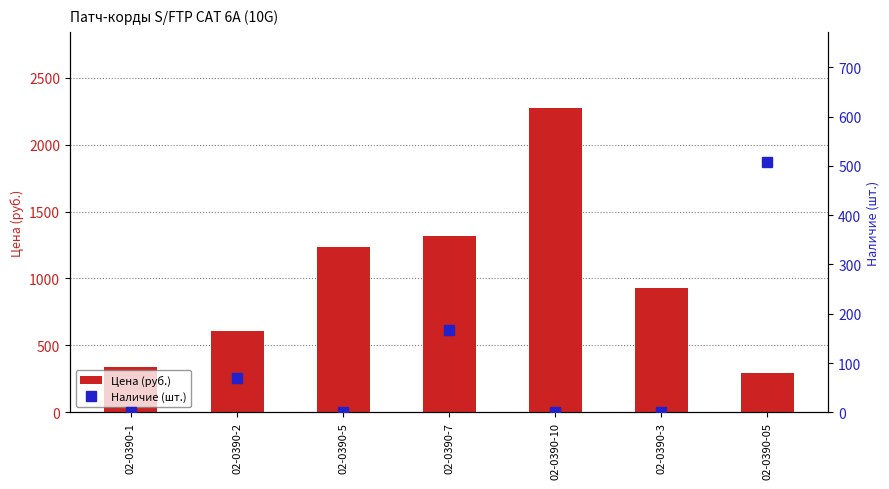

How many data points does each series have?

7